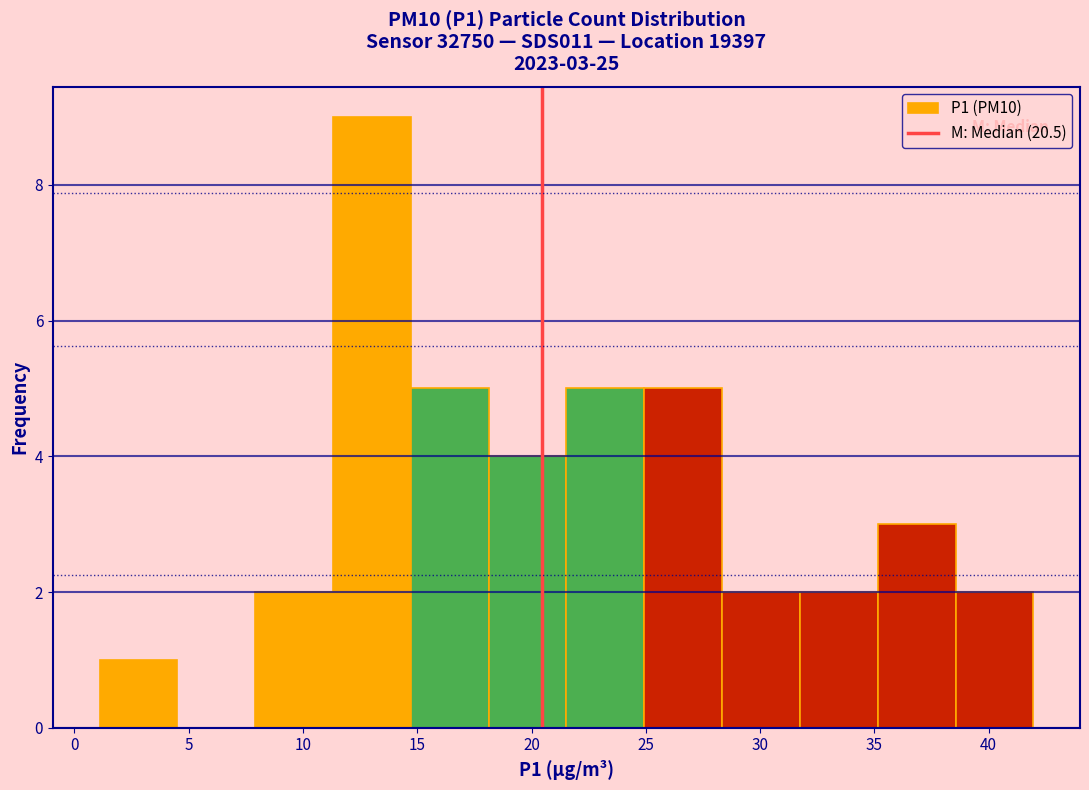

Which range on the x-axis has the tallest bar?

11.5 to 14.5